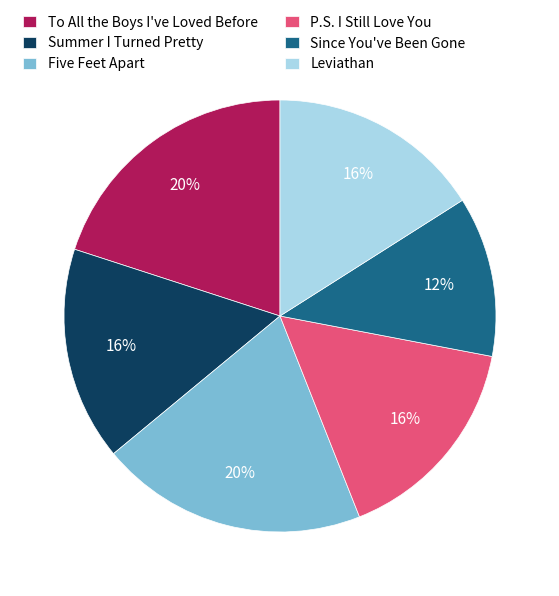

To the nearest percent, what percentage of the pie is Leviathan?

16%